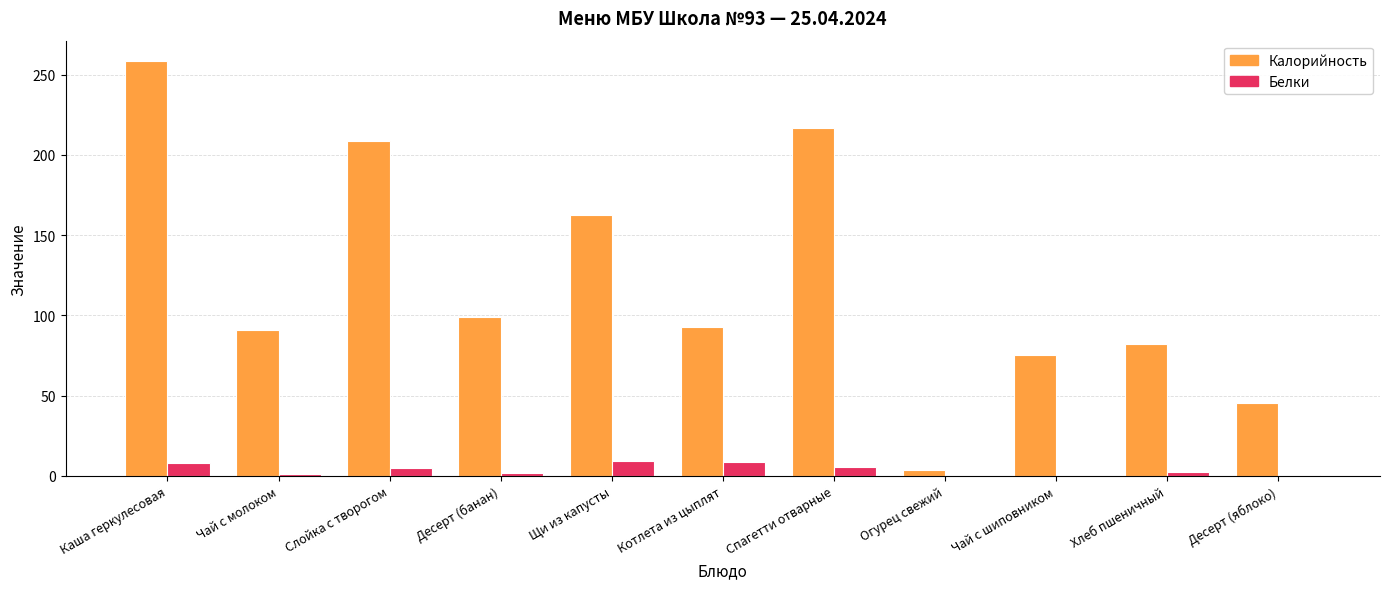

What is the sum of the Калорийность values at Спагетти отварные and Десерт (банан)?

316.1